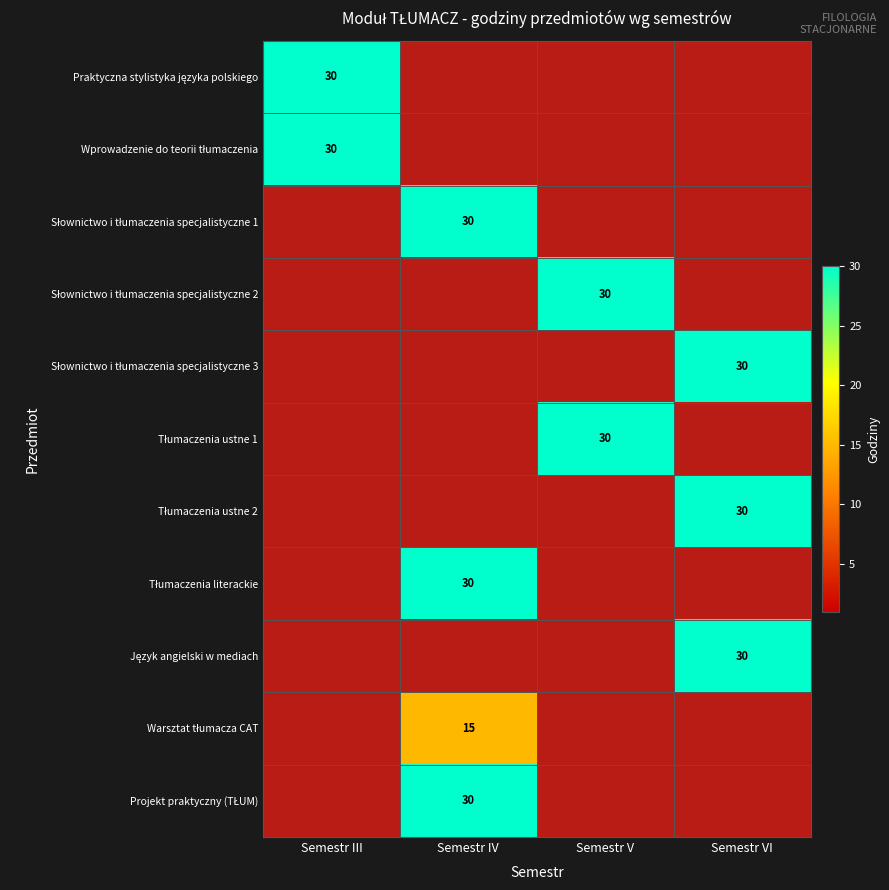

Count the number of categories in the chart.

4